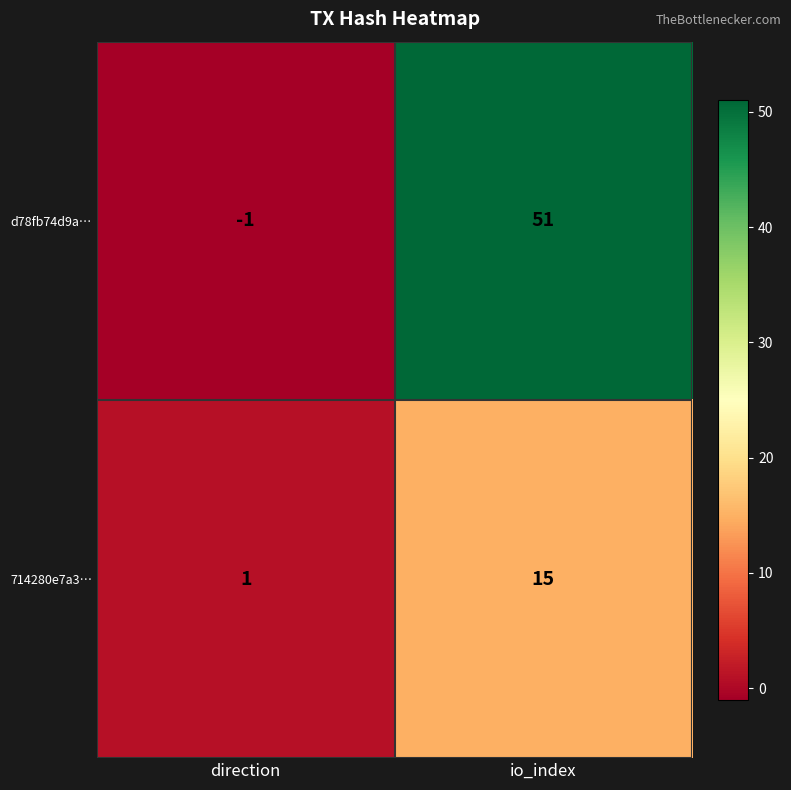

Reading left to right, what are all the values shown in this chart?

d78fb74d9a…: direction=-1	io_index=51
714280e7a3…: direction=1	io_index=15